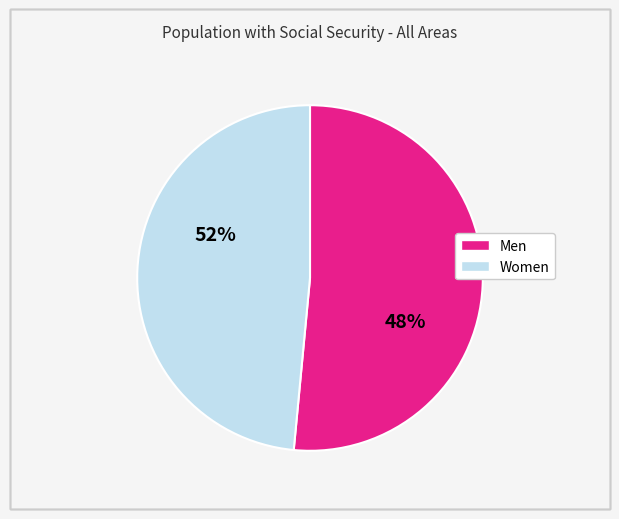

Combined, do Men and Women account for over 50%?

Yes